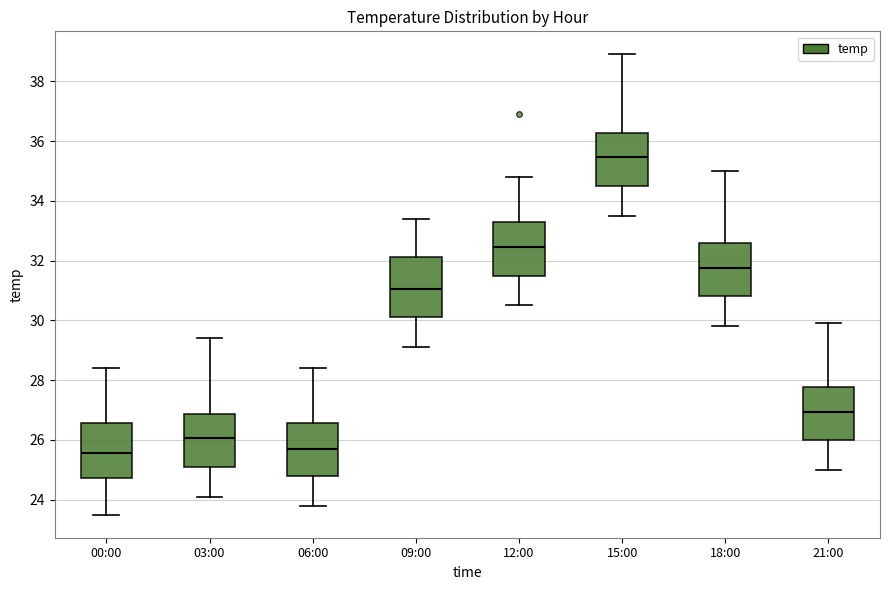

Reading left to right, transcribe this box plot: for each box, give where its median line is, the range the box spans, and where its two whiskers end, as read against the y-axis. The values are not printed on the chart, so give them approximately, as read against the axis.

00:00: median 25.6, box 24.8 to 26.6, whiskers 23.6 to 28.4
03:00: median 26.0, box 25.2 to 26.8, whiskers 24.2 to 29.4
06:00: median 25.8, box 24.8 to 26.6, whiskers 23.8 to 28.4
09:00: median 31.0, box 30.2 to 32.2, whiskers 29.2 to 33.4
12:00: median 32.4, box 31.6 to 33.2, whiskers 30.6 to 34.8
15:00: median 35.4, box 34.6 to 36.2, whiskers 33.6 to 39.0
18:00: median 31.8, box 30.8 to 32.6, whiskers 29.8 to 35.0
21:00: median 27.0, box 26.0 to 27.8, whiskers 25.0 to 30.0